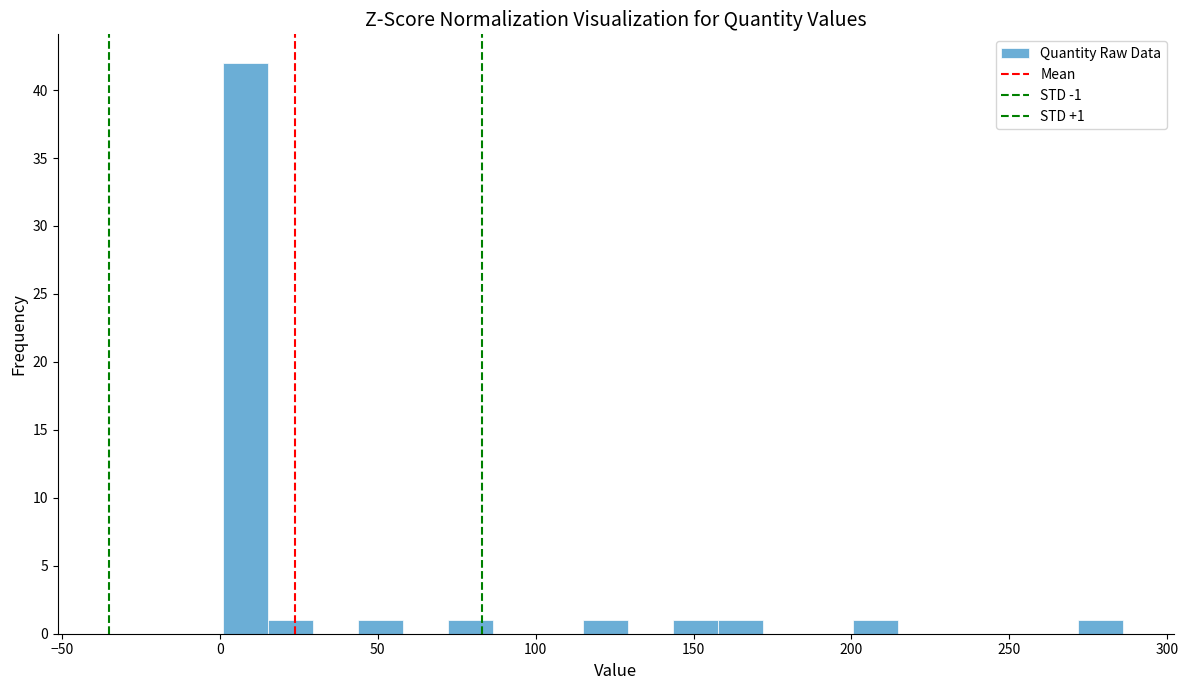

Around what value on the x-axis is the tallest bar? Give the approximate position of its centre, as read against the axis.

10